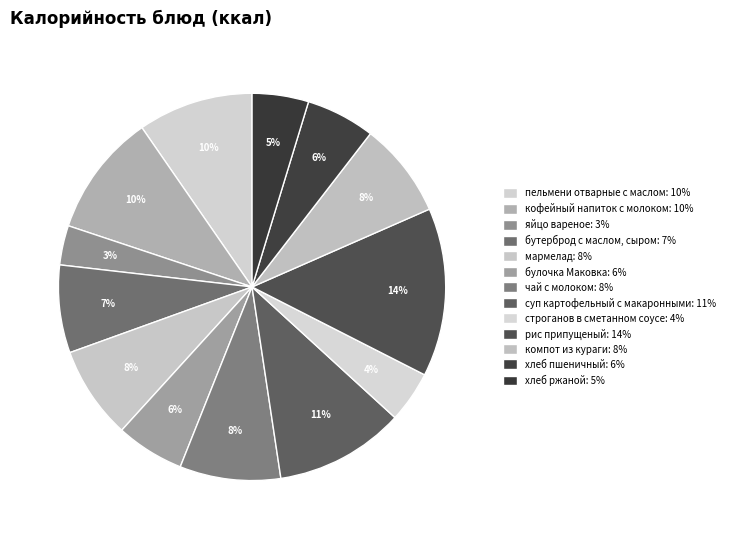

How much of the chart is everything except пельмени отварные с маслом?

90.4%